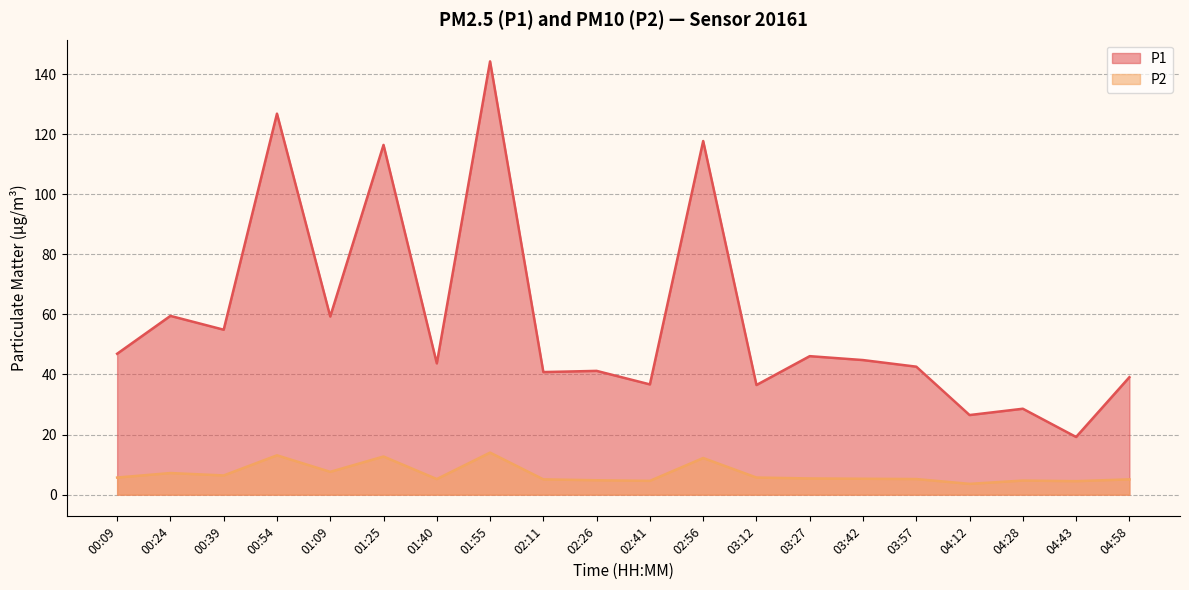

Does the chart have visible grid lines?

Yes